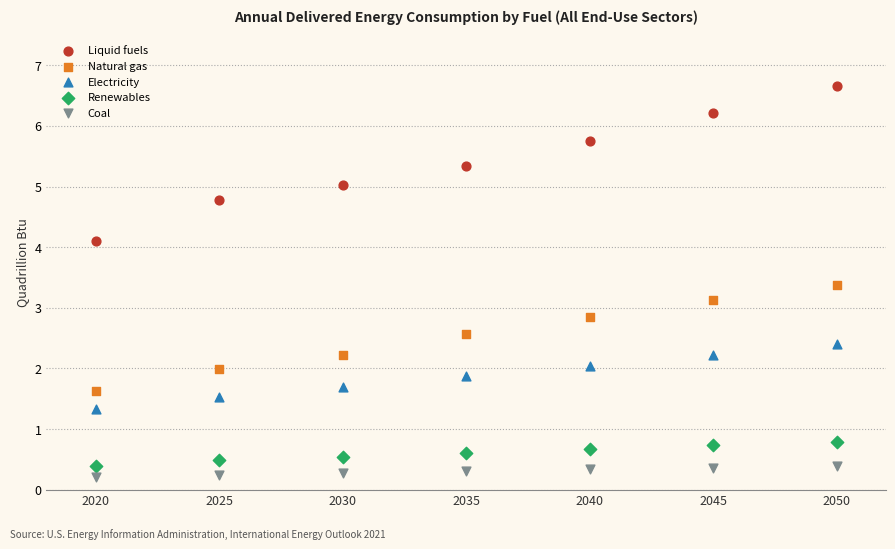

Which series has the largest Y range (max minus min)?

Liquid fuels